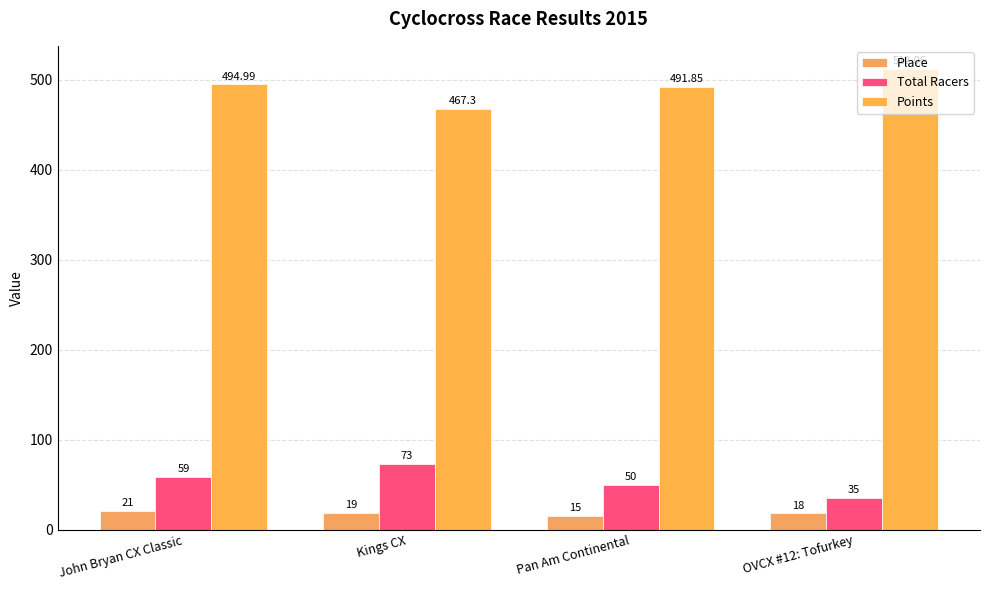

Are the bars grouped side by side (vs. stacked)?

Yes